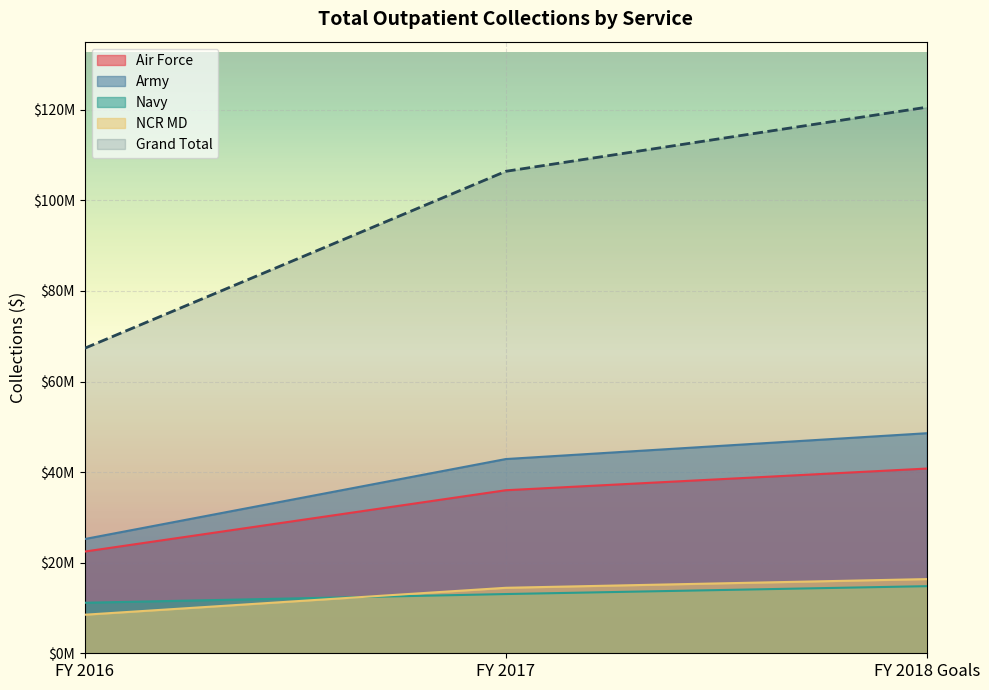

What is the label of the 1st point from the left?

FY 2016